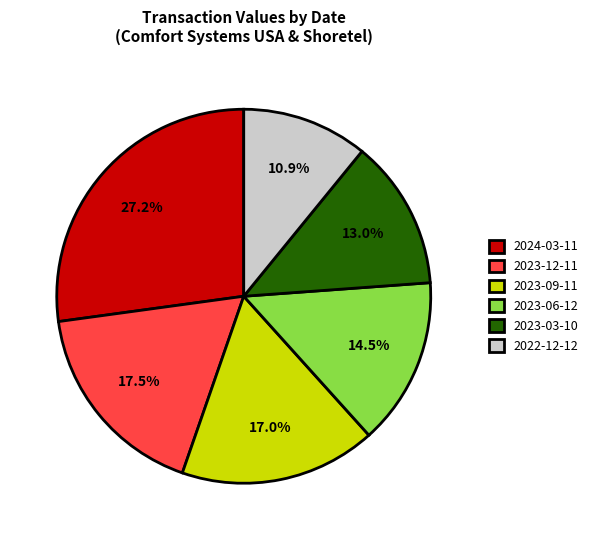

What percentage do 2023-06-12 and 2022-12-12 together represent?

25.4%